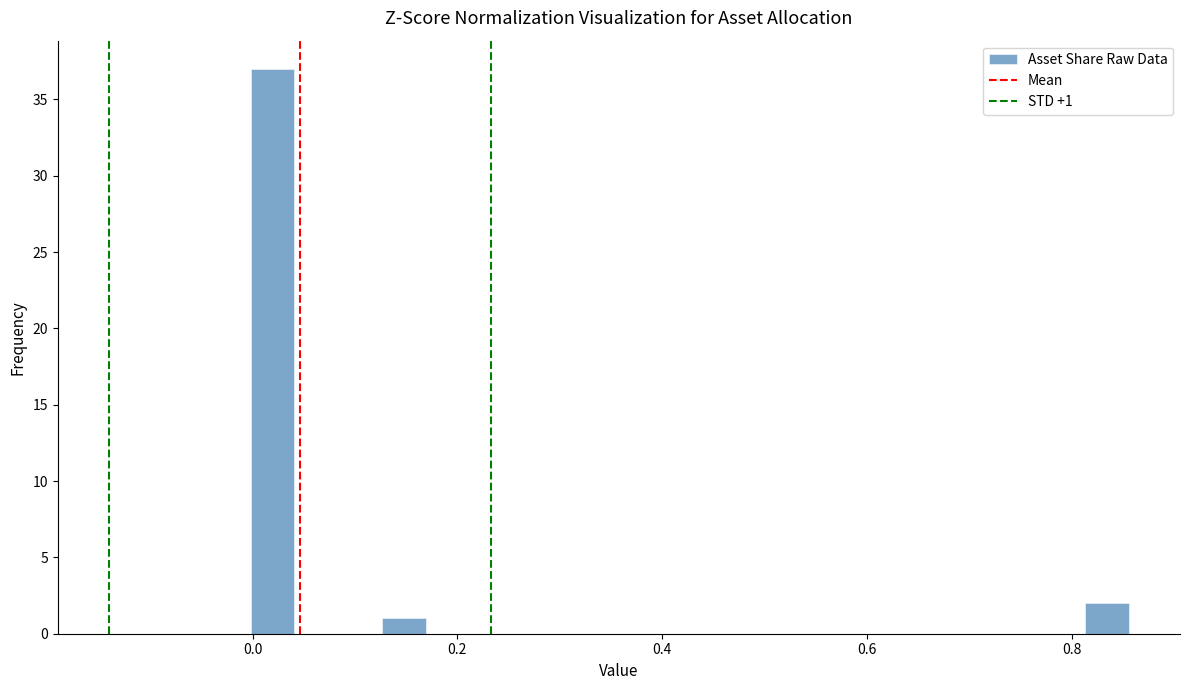

Read against the x-axis, roughly where is the centre of the tallest bar?

0.02